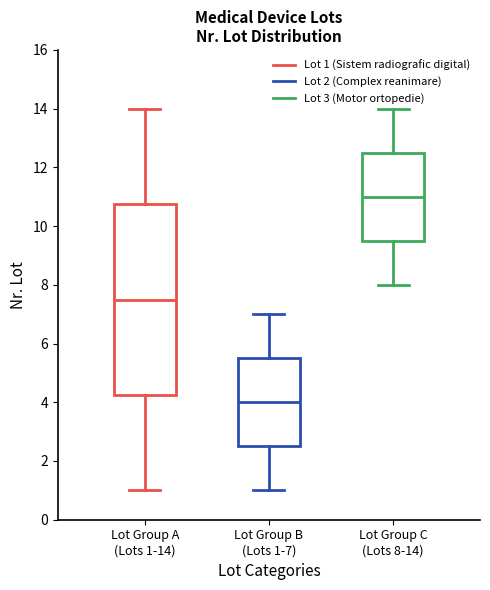

Which box is the tallest, from its lower edge to its upper edge?

Lot Group A (Lots 1-14)